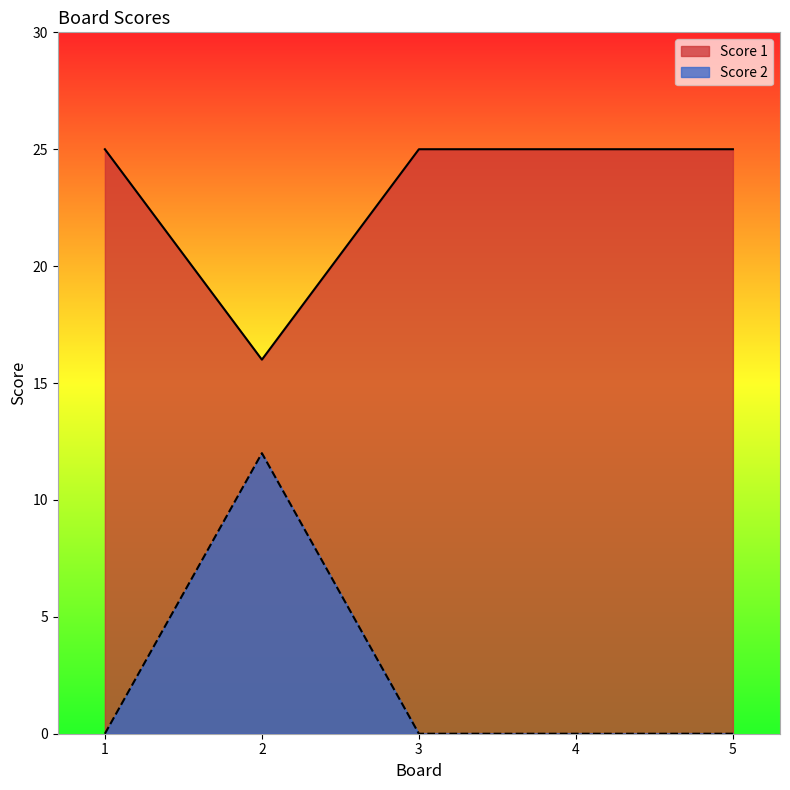

What is the minimum value for Score 1?

16